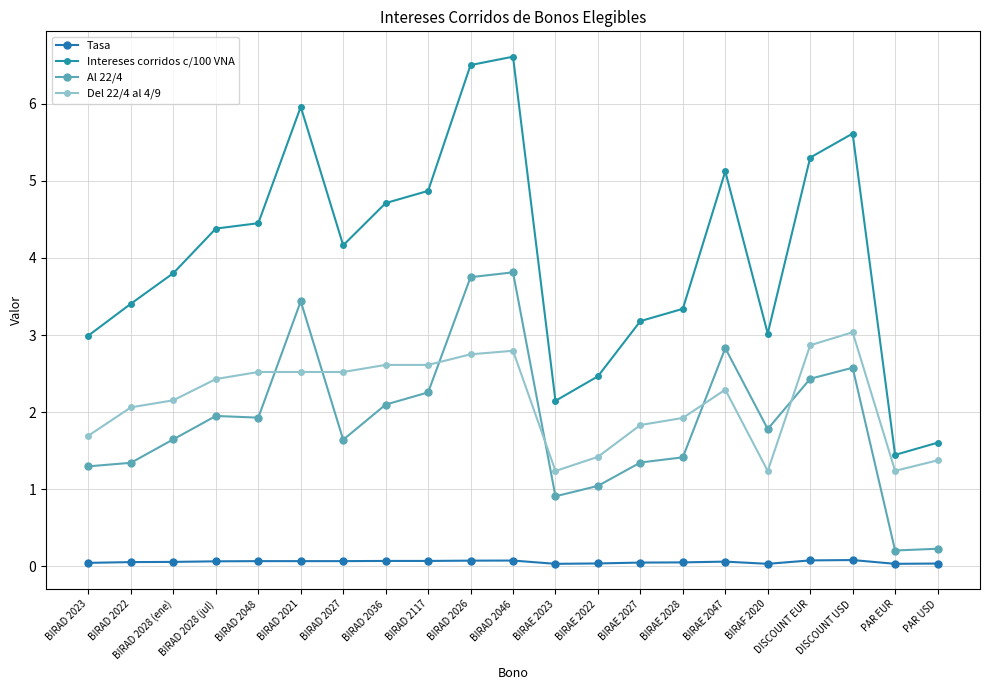

Which series has the largest range (max minus min)?

Intereses corridos c/100 VNA